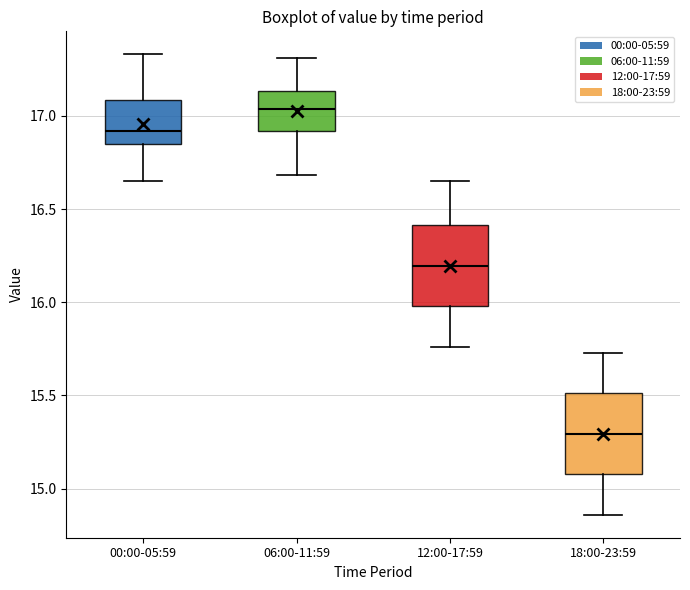

Reading left to right, transcribe this box plot: for each box, give where its median line is, the range the box spans, and where its two whiskers end, as read against the y-axis. The values are not printed on the chart, so give them approximately, as read against the axis.

00:00-05:59: median 16.90, box 16.85 to 17.10, whiskers 16.65 to 17.35
06:00-11:59: median 17.05, box 16.90 to 17.15, whiskers 16.70 to 17.30
12:00-17:59: median 16.20, box 16.00 to 16.40, whiskers 15.75 to 16.65
18:00-23:59: median 15.30, box 15.10 to 15.50, whiskers 14.85 to 15.75